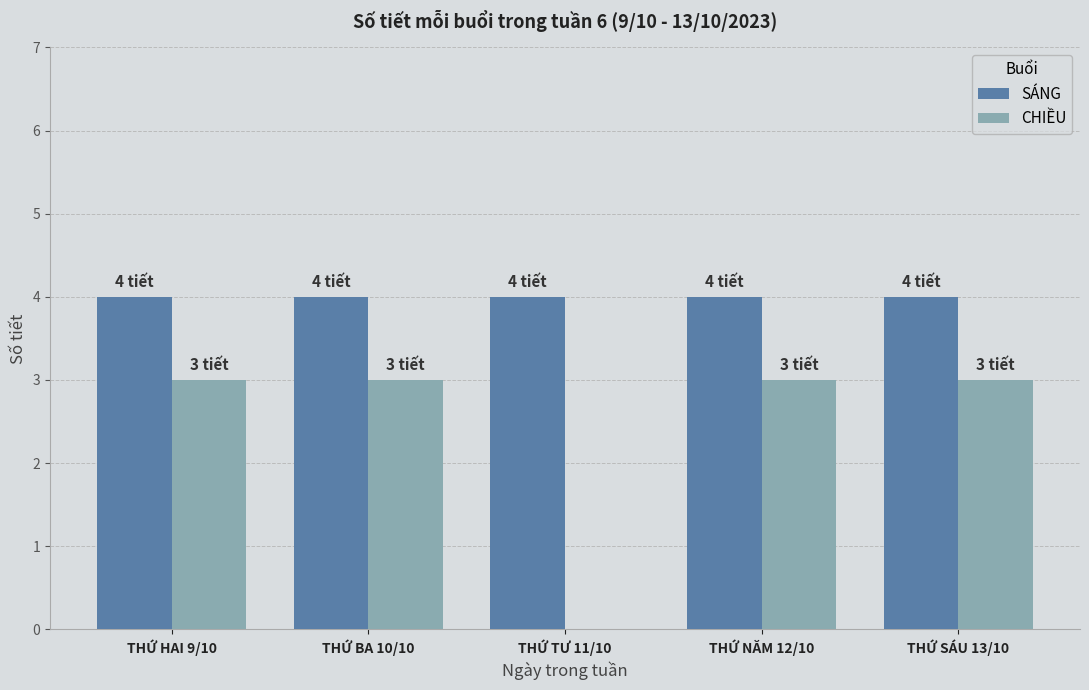

Reading right to left, list all the values displayed in this chart.

SÁNG: 4	4	4	4	4
CHIỀU: 3	3	0	3	3